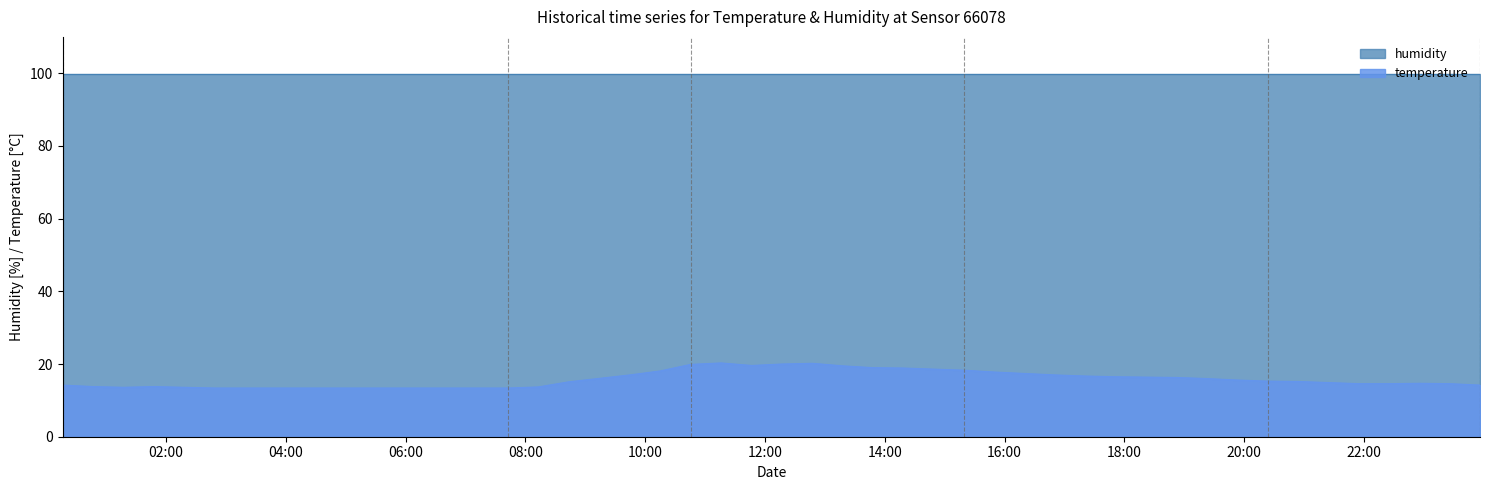

At which category does the chart reach its peak across all series?

2022-10-23T11:15:57